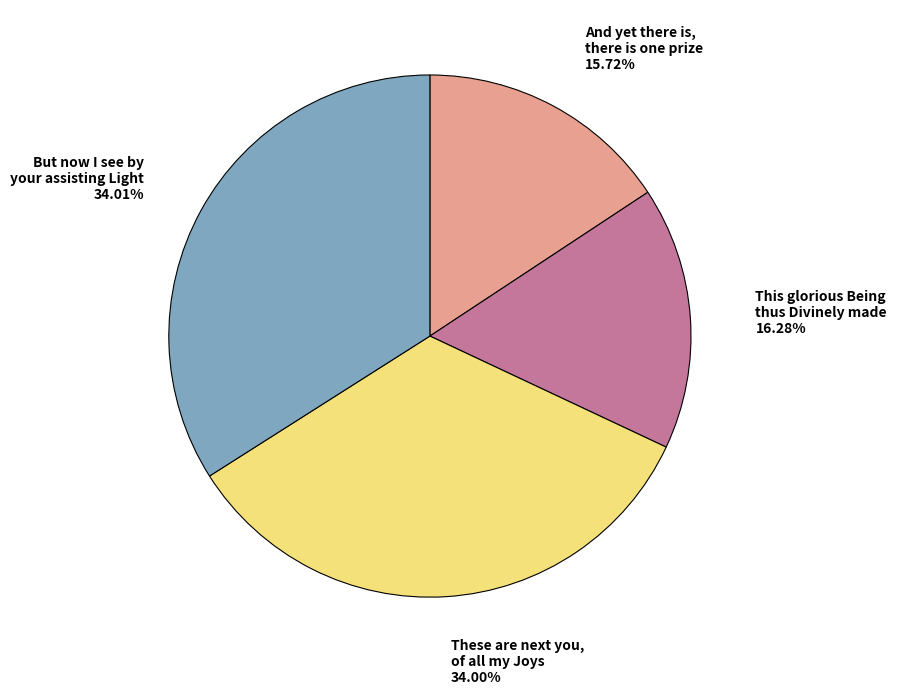

Is there a majority slice in this chart?

No